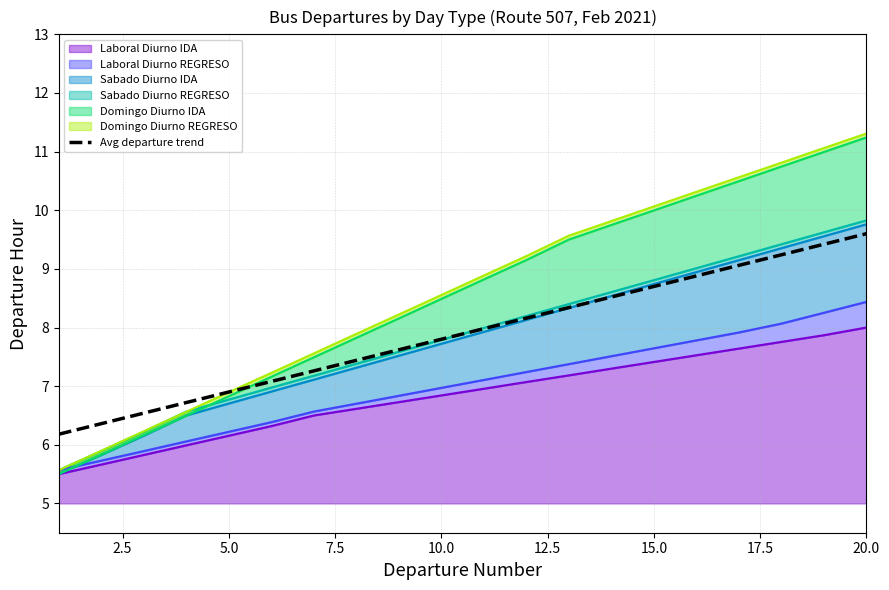

Where is the data nearest to the value 7?

12.5